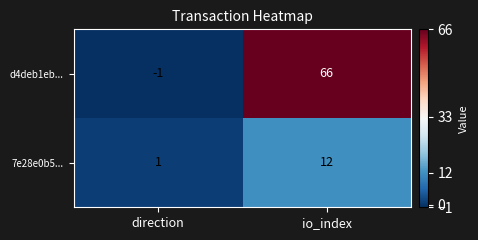

List the series in order of their peak value, lowest first.

7e28e0b5..., d4deb1eb...